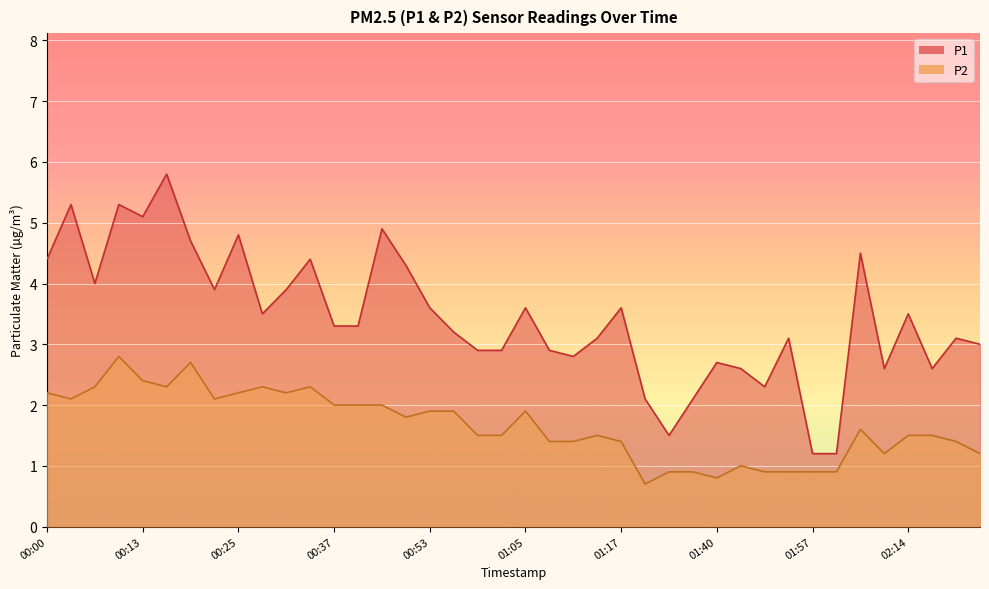

Rank the series by their average value, from lowest to highest.

P2, P1